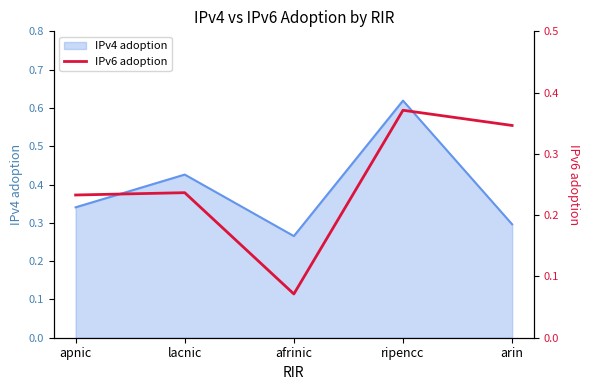

At which category does the data reach its first local peak?

lacnic